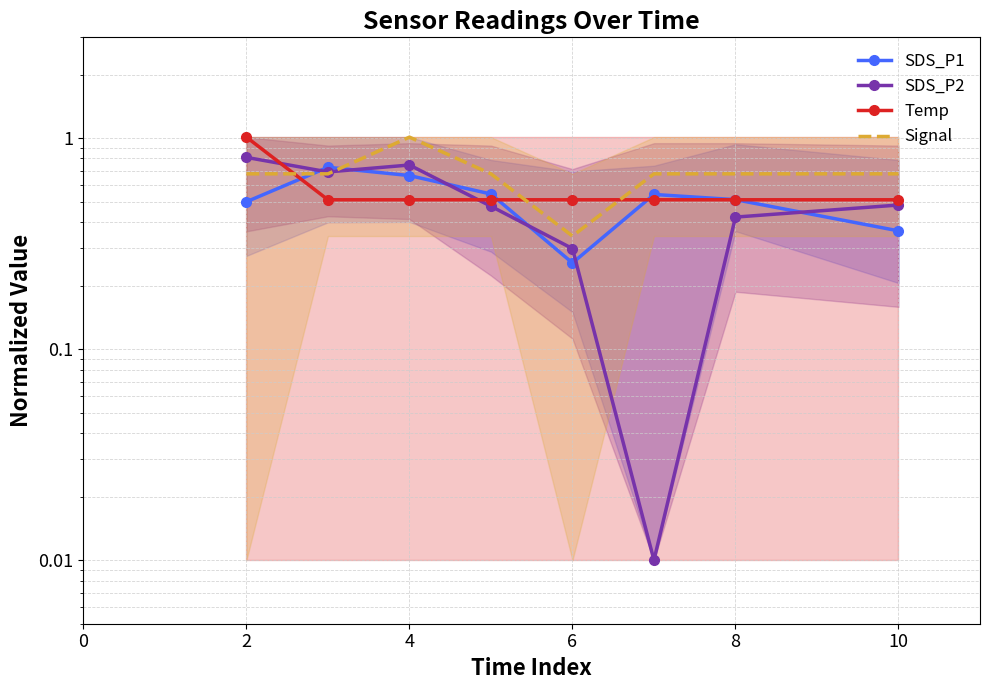

What is the difference between the maximum and minimum values in the SDS_P2 series?

0.8